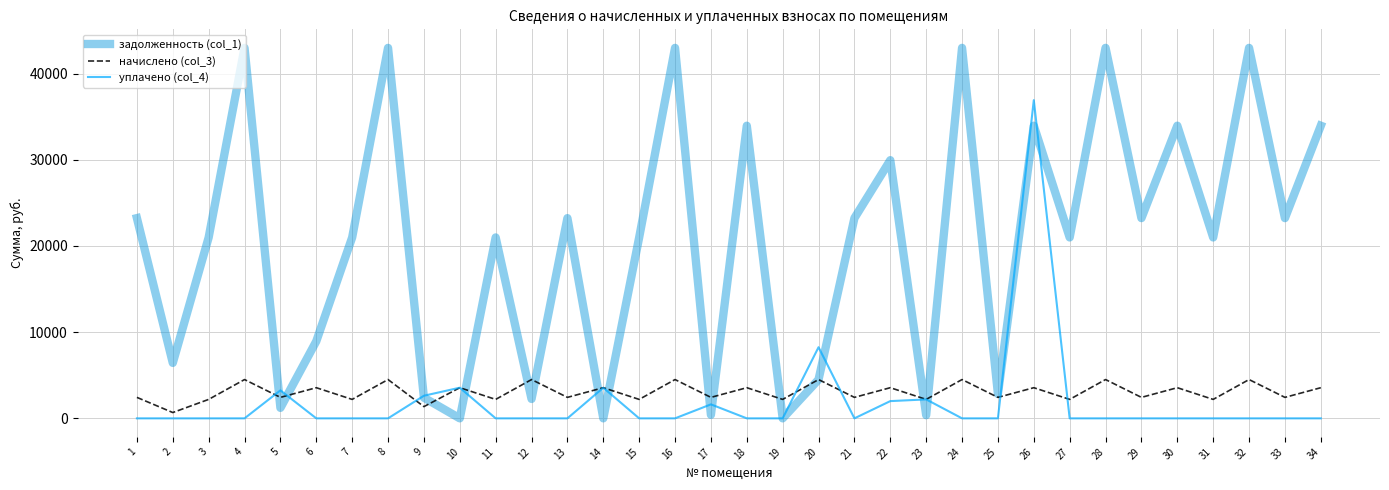

What is the maximum value for уплачено (col_4)?

36908.4